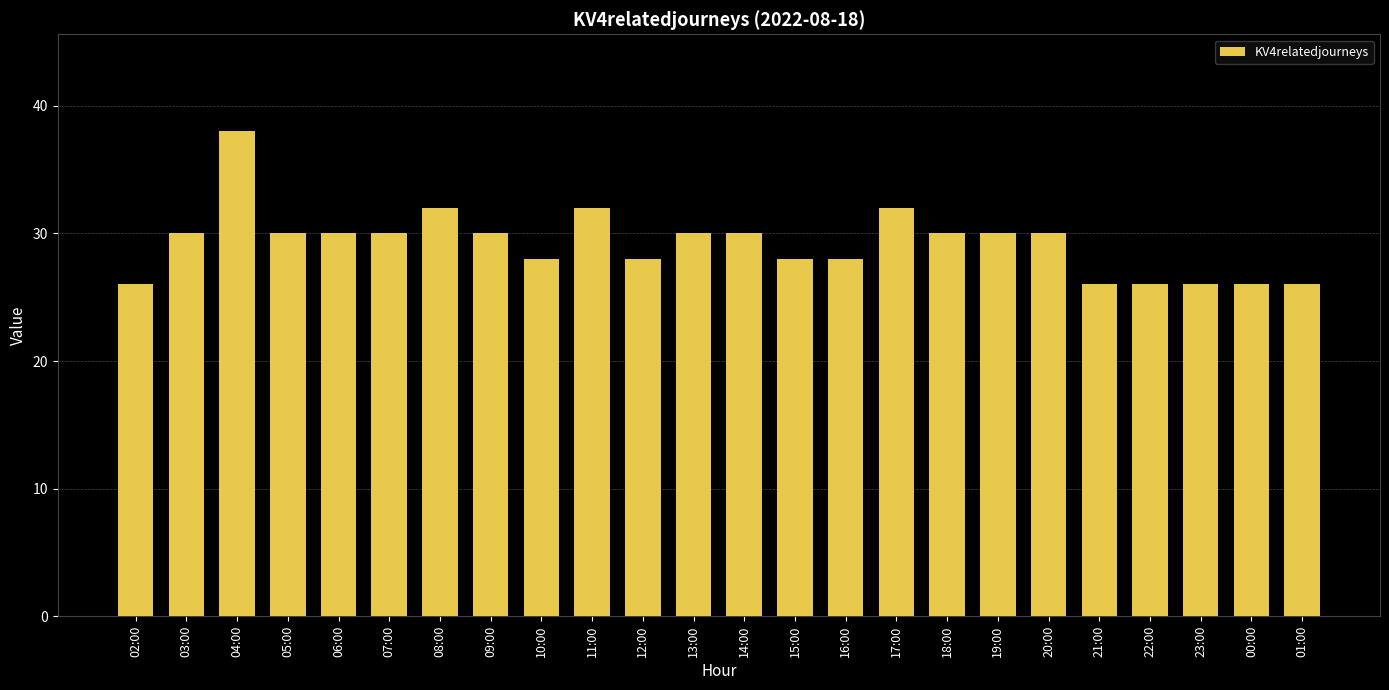

The chart shows a value of 40 at 03:00. True or false?

False